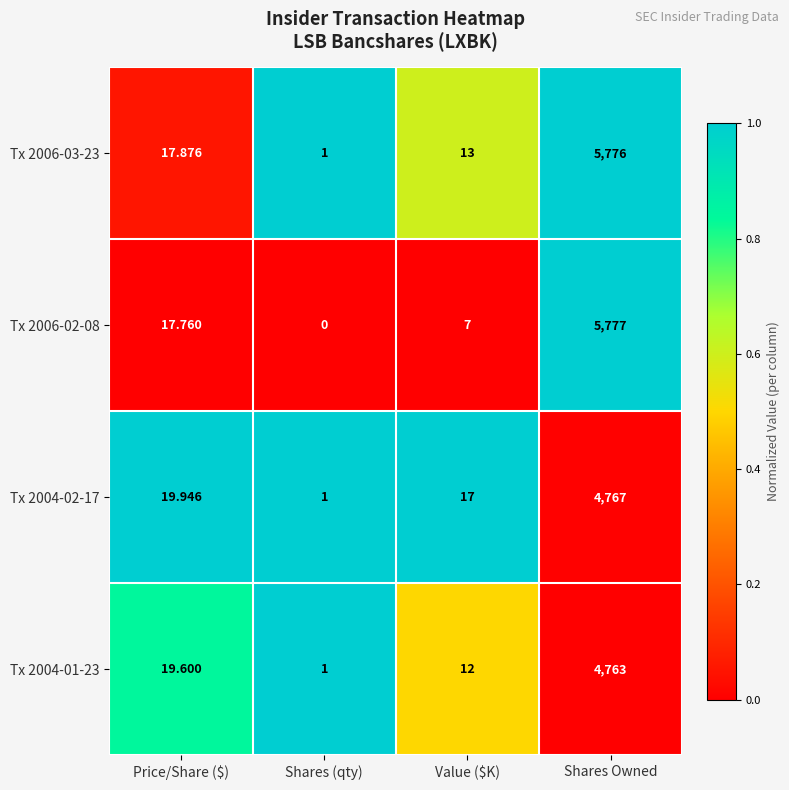

Where is Tx 2004-01-23 nearest to the value 2382?

Price/Share ($)